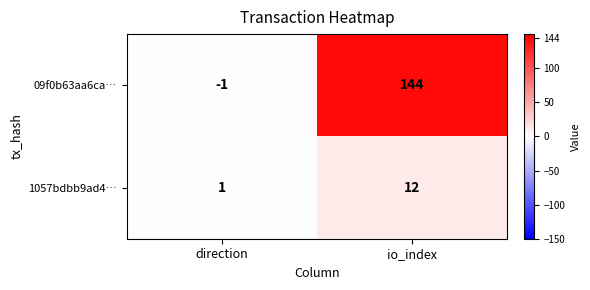

List the series in order of their peak value, highest first.

09f0b63aa6ca…, 1057bdbb9ad4…